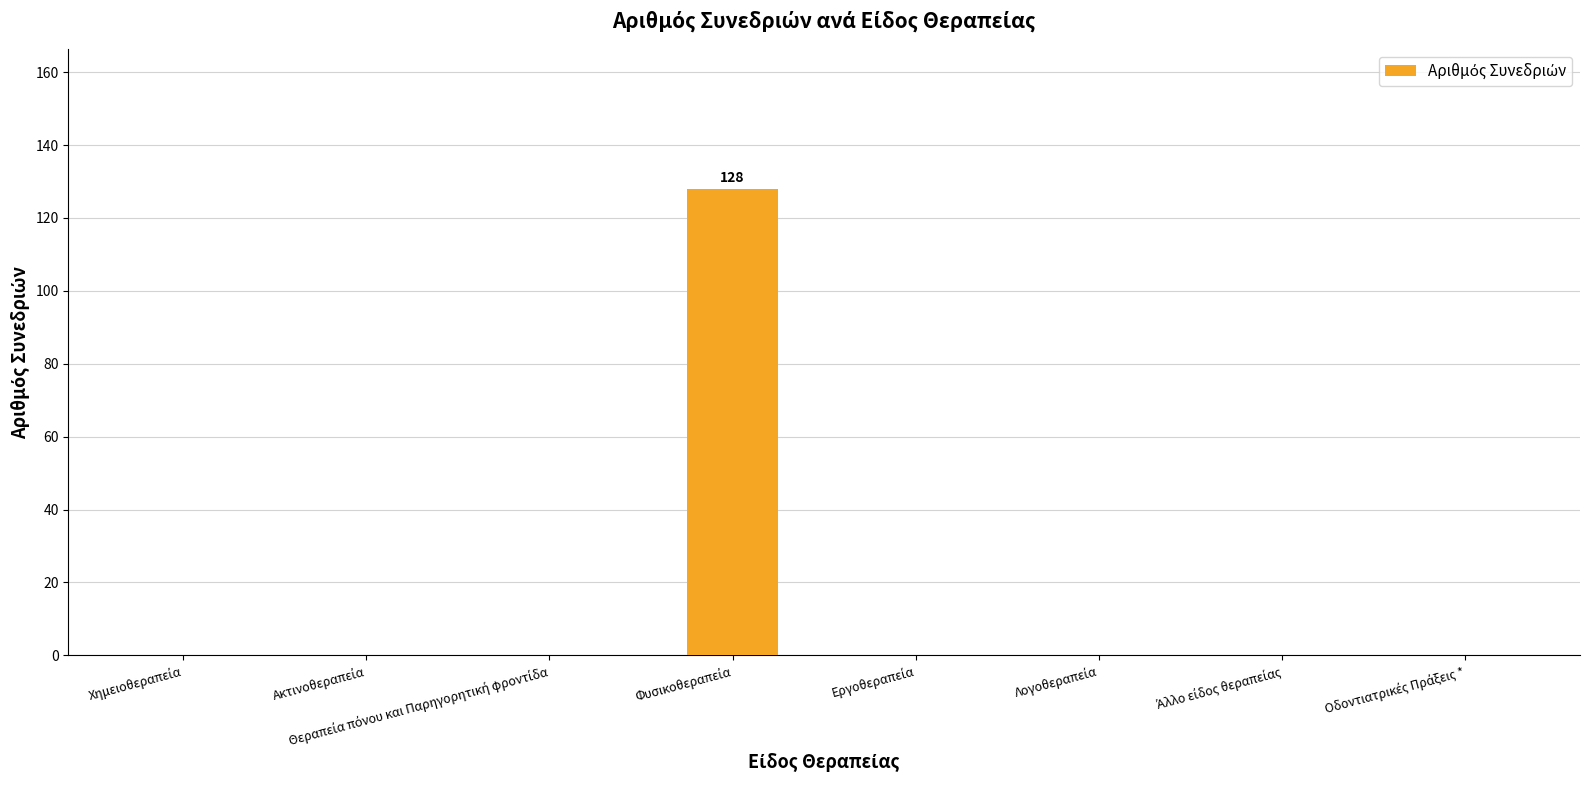

What is the average value?

16